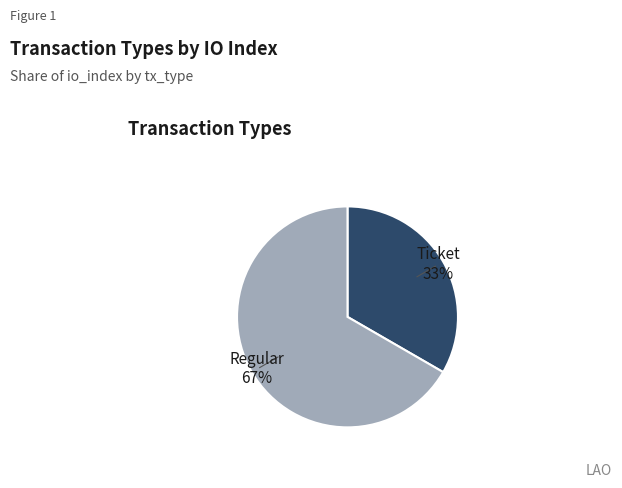

Is there a majority slice in this chart?

Yes